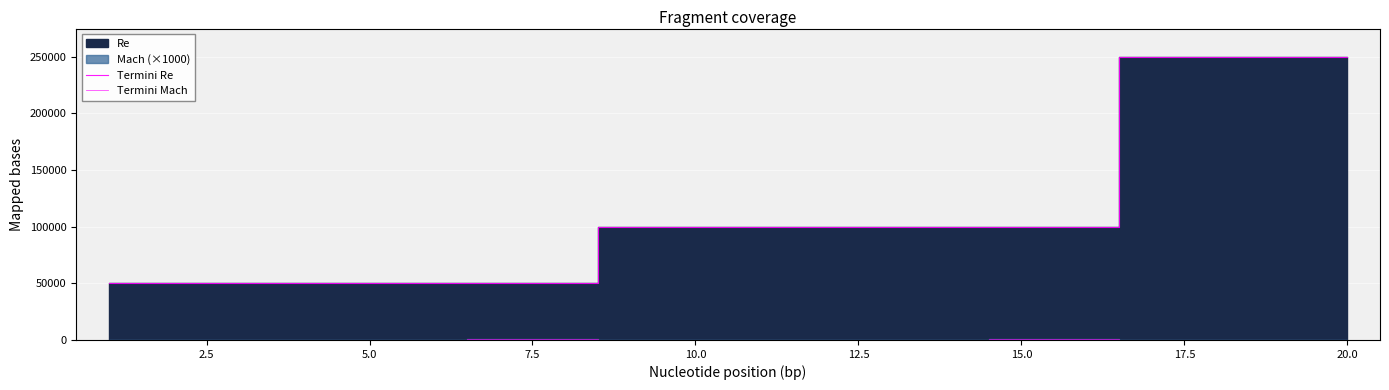

What is the difference between the second highest and minimum values in the Termini Re series?

200000